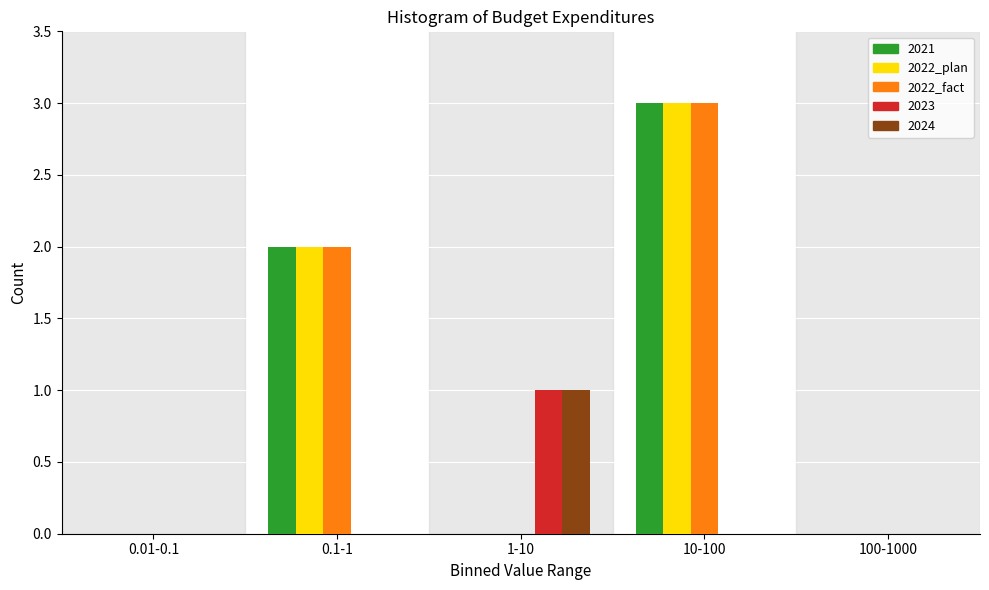

Reading left to right, list all the values displayed in this chart.

2021: 0.01-0.1=0	0.1-1=2	1-10=0	10-100=3	100-1000=0
2022_plan: 0.01-0.1=0	0.1-1=2	1-10=0	10-100=3	100-1000=0
2022_fact: 0.01-0.1=0	0.1-1=2	1-10=0	10-100=3	100-1000=0
2023: 0.01-0.1=0	0.1-1=0	1-10=1	10-100=0	100-1000=0
2024: 0.01-0.1=0	0.1-1=0	1-10=1	10-100=0	100-1000=0